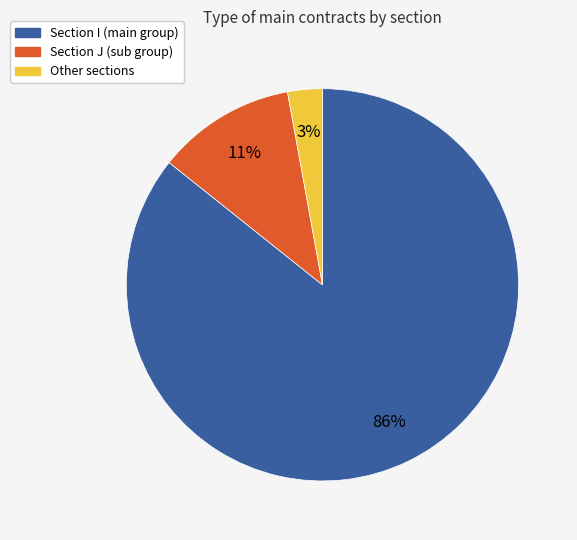

To the nearest percent, what is the difference between the largest and smallest slice percentages?

83%